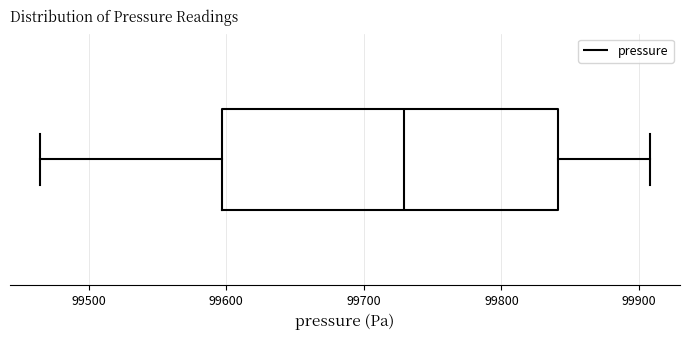

Transcribe this box plot: give where the median line is, the range the box spans, and where the two whiskers end, as read against the x-axis. The values are not printed on the chart, so give them approximately, as read against the axis.

median 99730, box 99600 to 99840, whiskers 99470 to 99910